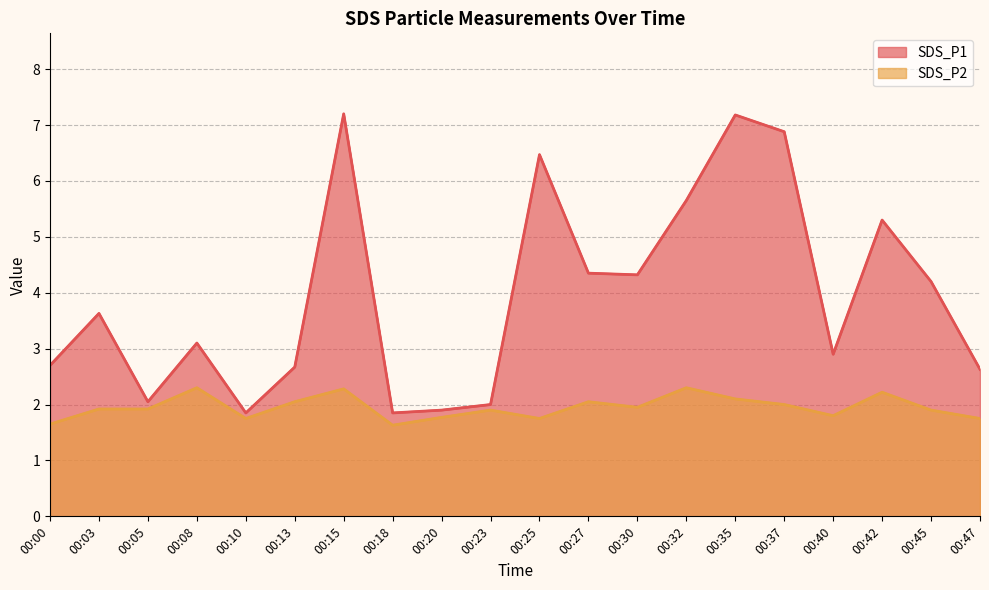

True or false: SDS_P1 and SDS_P2 cross at least once.

False